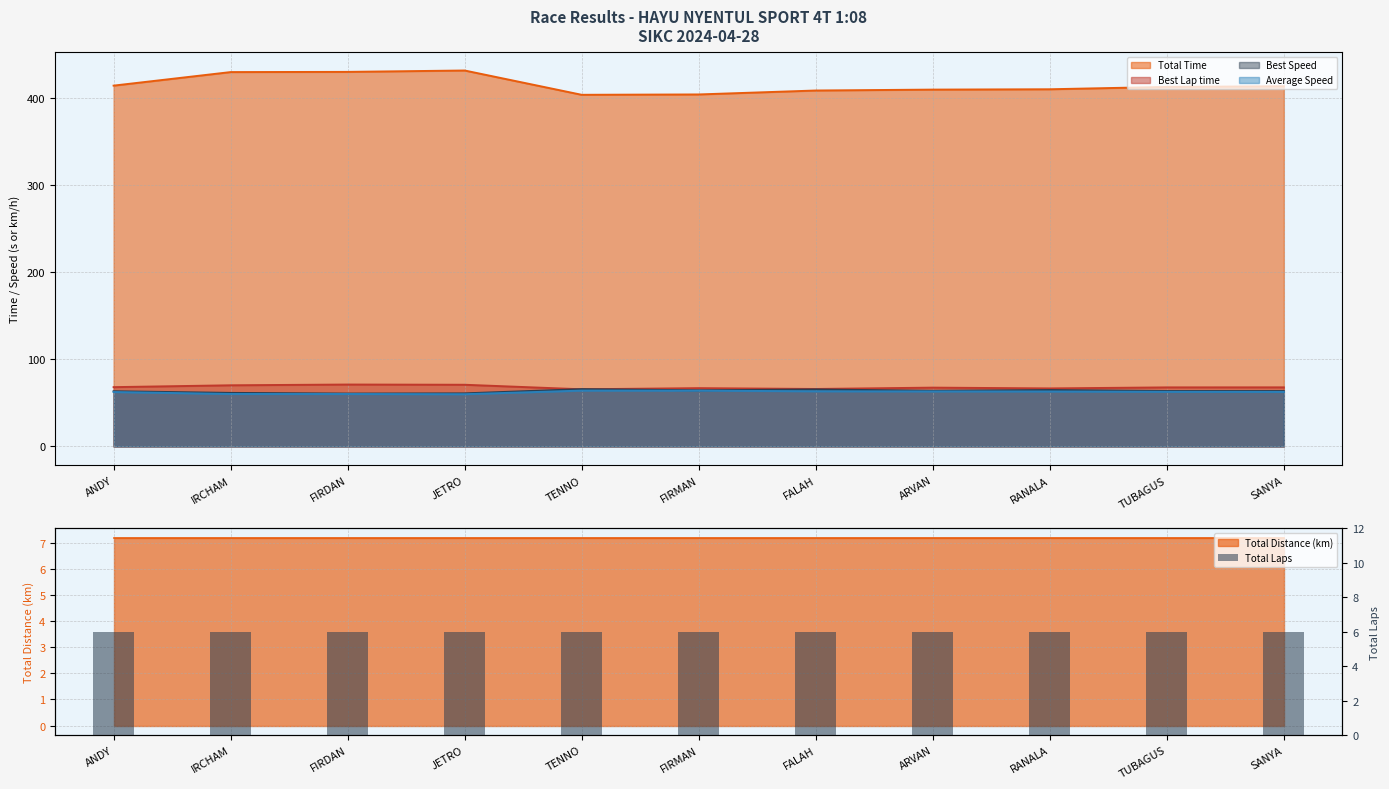

Reading left to right, list all the values displayed in this chart.

Total Time: 414.6	430.1	430.3	431.9	404.0	404.4	408.9	410.0	410.4	413.1	413.8
Best Lap time: 68.1	70.2	71.1	70.9	65.6	67.0	66.0	67.6	66.7	67.8	67.9
Best Speed: 63.4	61.5	60.8	61.0	65.8	64.5	65.5	63.9	64.8	63.7	63.6
Average Speed: 62.5	60.3	60.2	60.0	64.2	64.1	63.4	63.2	63.2	62.7	62.6